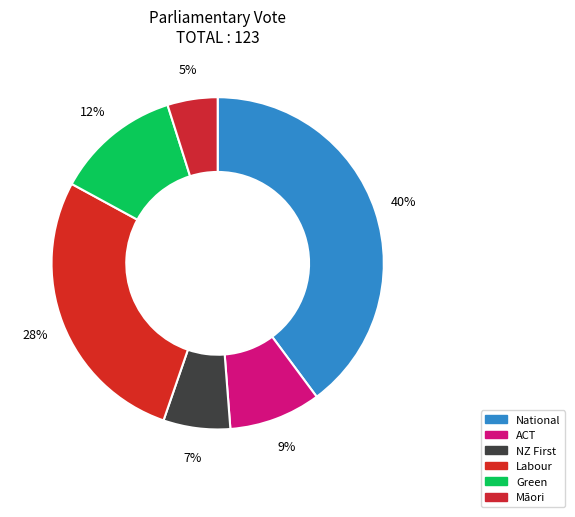

Between Green and Labour, which is larger?

Labour